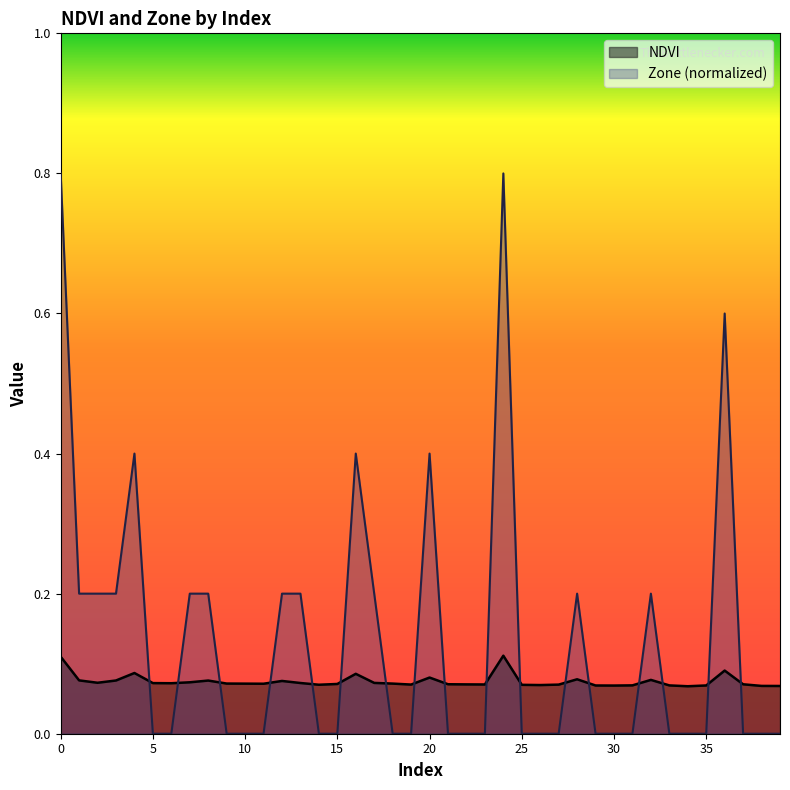

Is it true that NDVI equals 0.1 at 26?

True